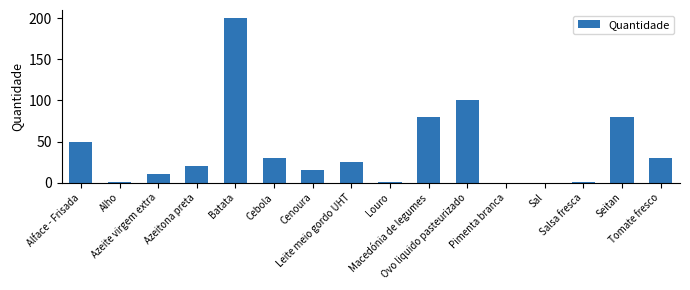

What is the maximum value shown in the chart?

200.0